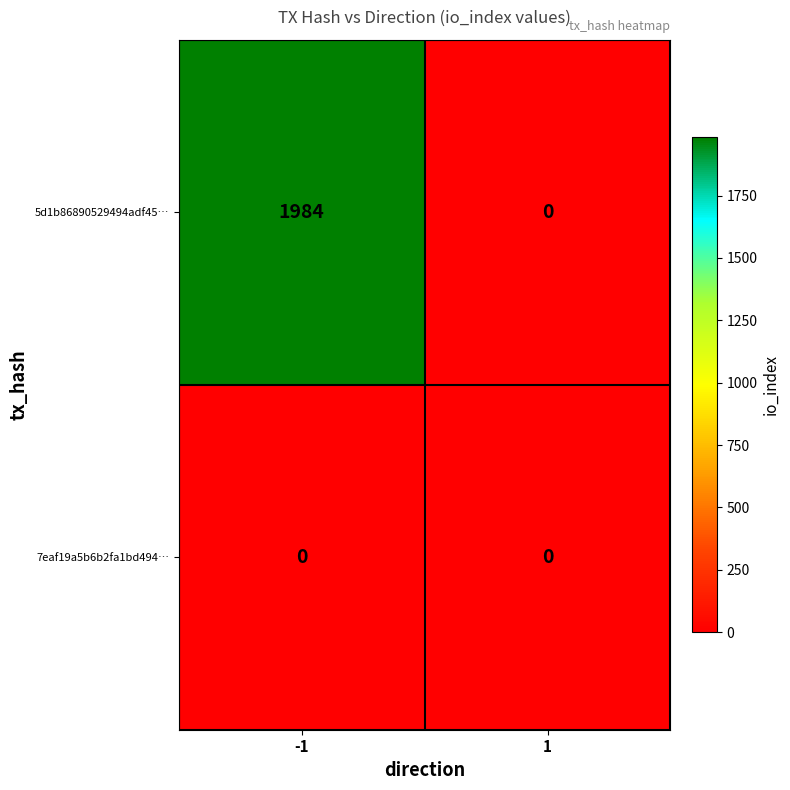

What is the difference between the 5d1b86890529494adf45… values at 1 and -1?

1984